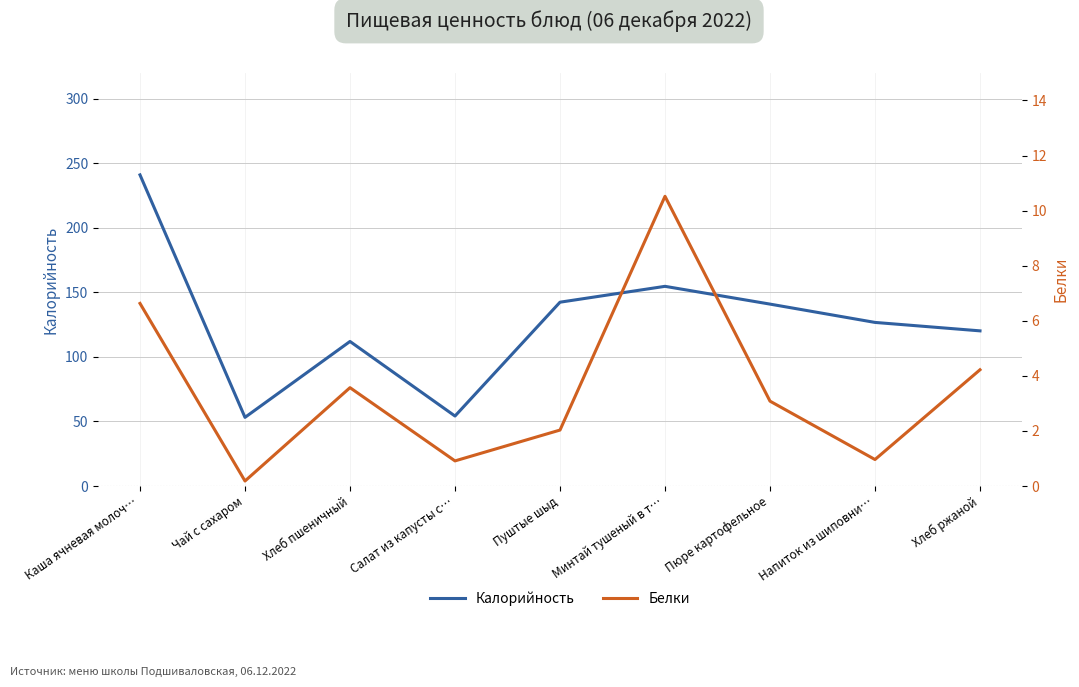

How many data points in Калорийность are above 126?

5